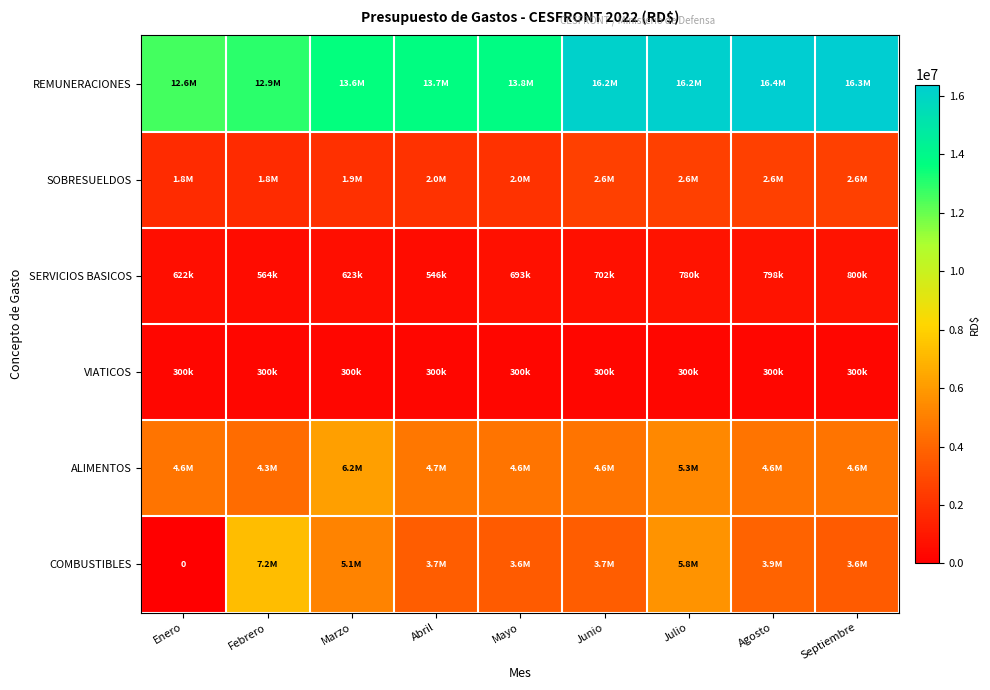

Is it true that VIATICOS equals 300400.0 at Mayo?

True